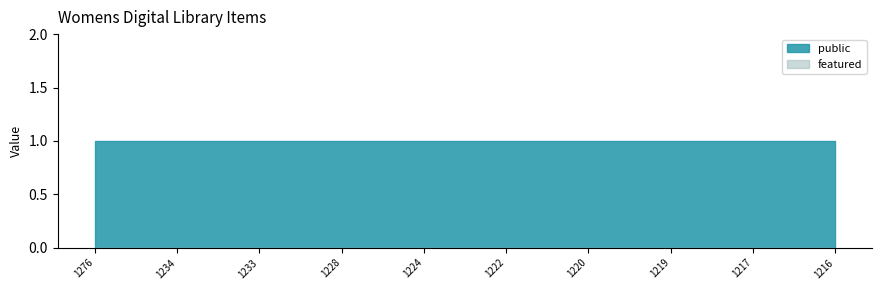

Rank the categories by featured value from highest to lowest.

1276, 1234, 1233, 1228, 1224, 1222, 1220, 1219, 1217, 1216